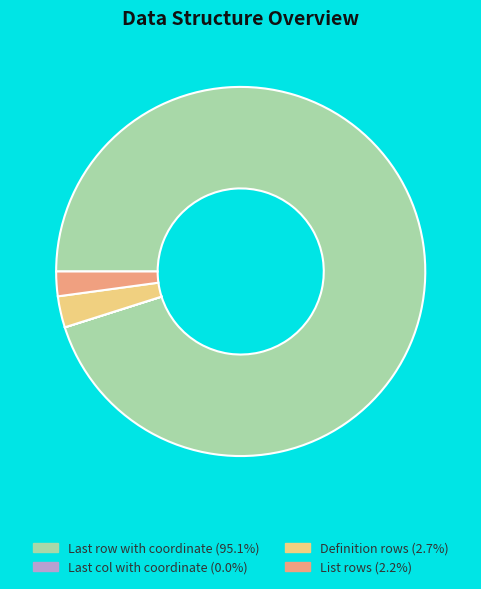

What is the largest slice in the pie chart?

Last row with coordinate